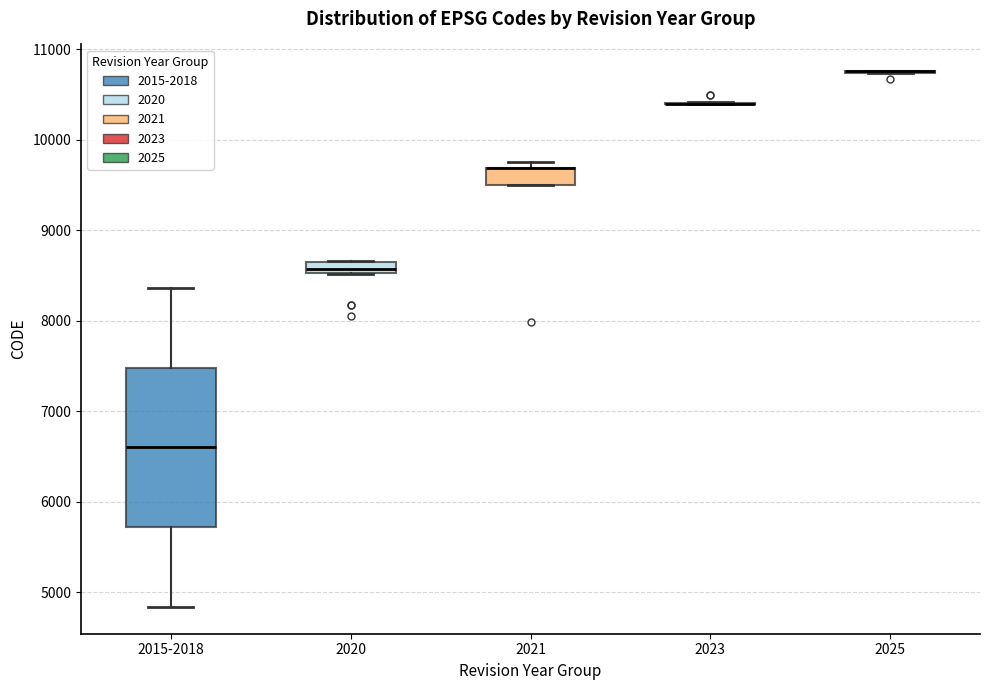

Comparing the boxes themselves (not the whiskers), which one is the tallest?

2015-2018